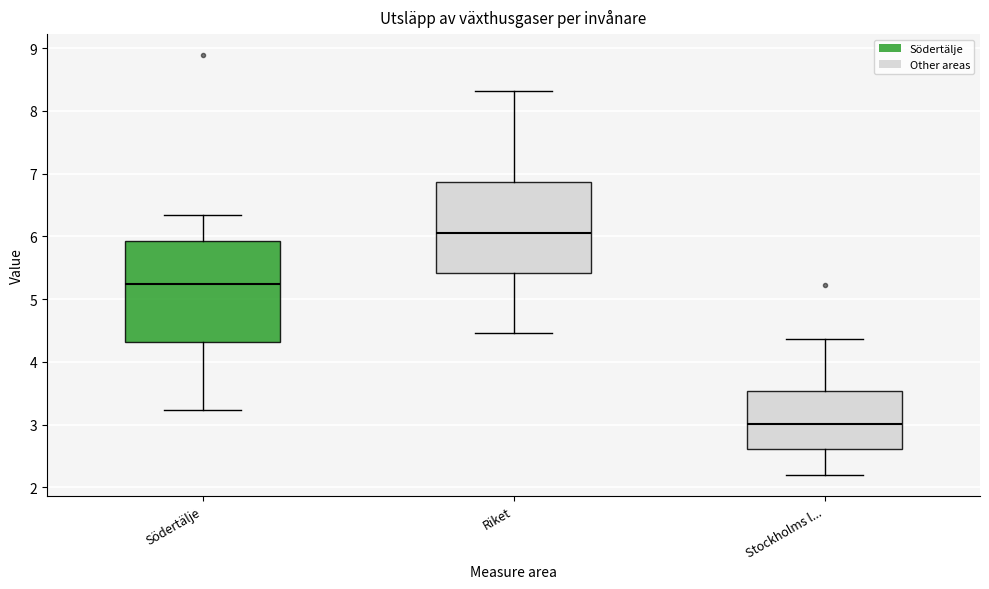

Reading left to right, read every box against the y-axis: the position of its median line, the range the box covers, and the ends of its whiskers. The values are not printed on the chart, so give them approximately, as read against the axis.

Södertälje: median 5.2, box 4.3 to 5.9, whiskers 3.2 to 6.3
Riket: median 6.0, box 5.4 to 6.9, whiskers 4.5 to 8.3
Stockholms l...: median 3.0, box 2.6 to 3.5, whiskers 2.2 to 4.4